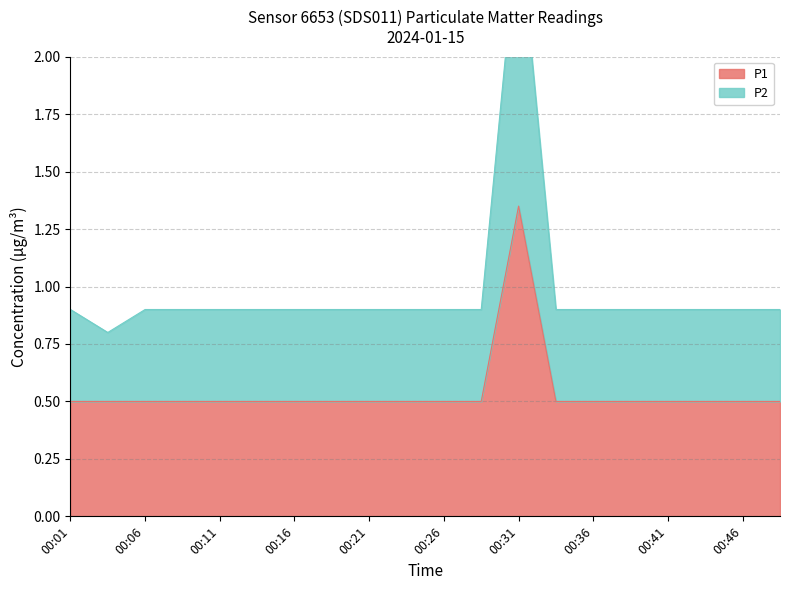

At 00:21, list the series in order from smallest to largest.

P1, P2